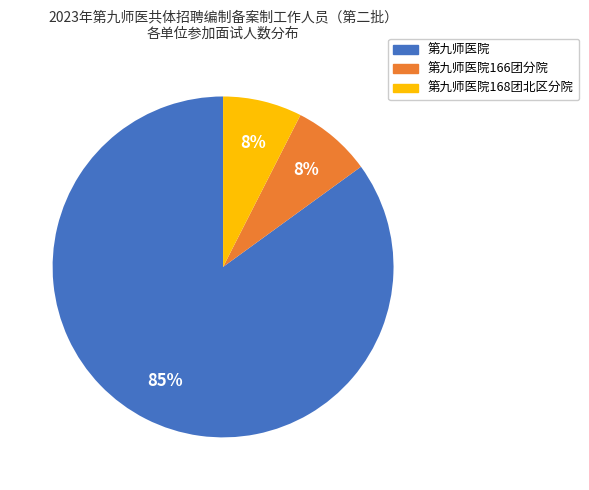

What percentage is the 第九师医院168团北区分院 slice, to the nearest percent?

8%